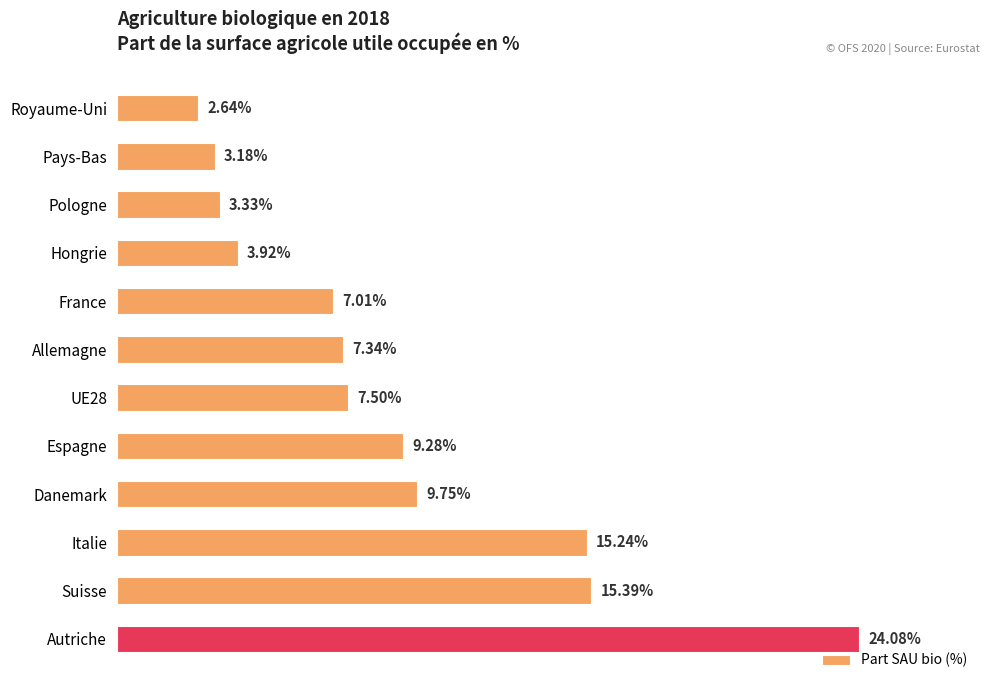

List the labels in order of value, largest first.

Autriche, Suisse, Italie, Danemark, Espagne, UE28, Allemagne, France, Hongrie, Pologne, Pays-Bas, Royaume-Uni